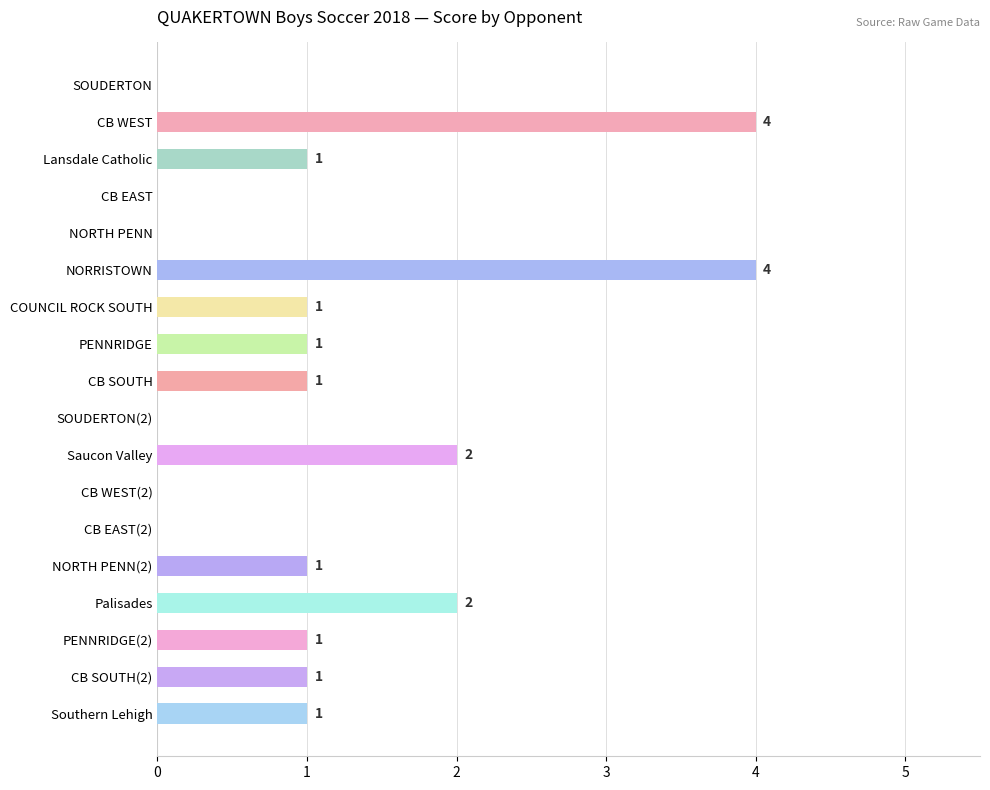

What is the maximum value shown in the chart?

4